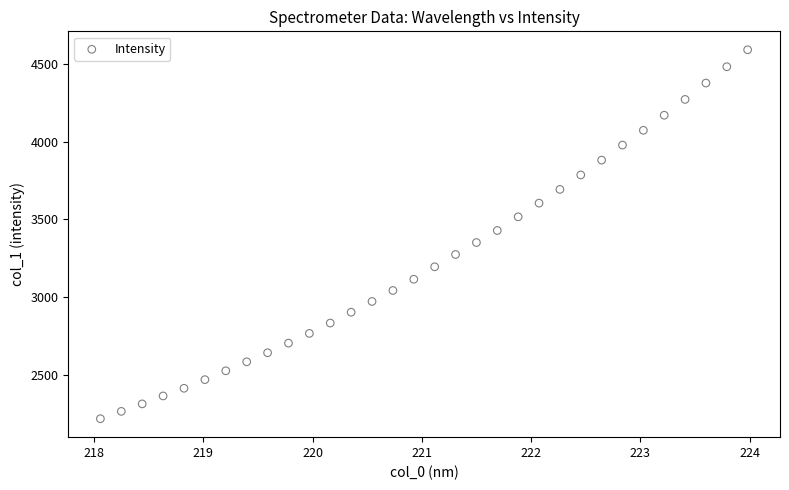

What is the range of Y values (max minus min)?

2372.4